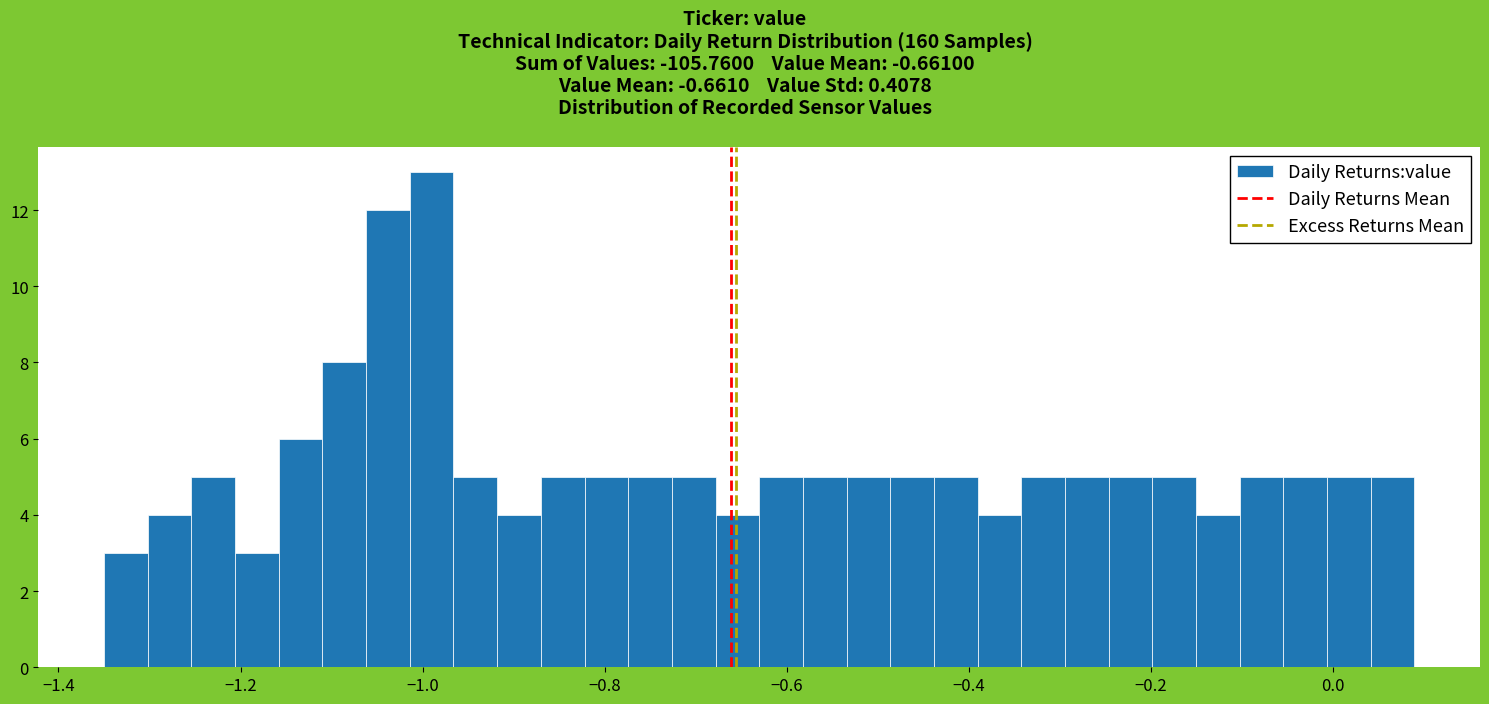

Around what value on the x-axis is the tallest bar? Give the approximate position of its centre, as read against the axis.

-0.98